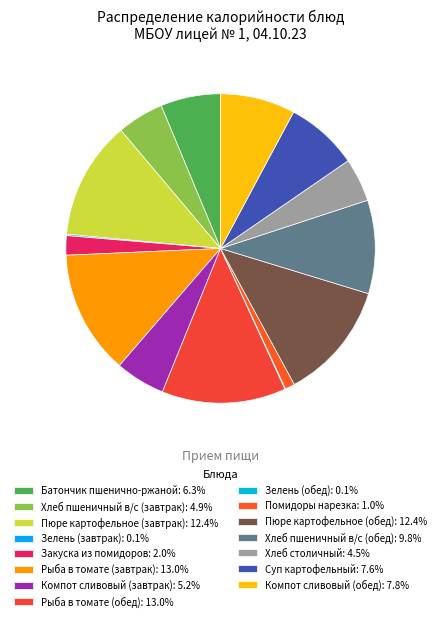

To the nearest percent, what is the combined percentage of Зелень (завтрак) and Закуска из помидоров?

2%